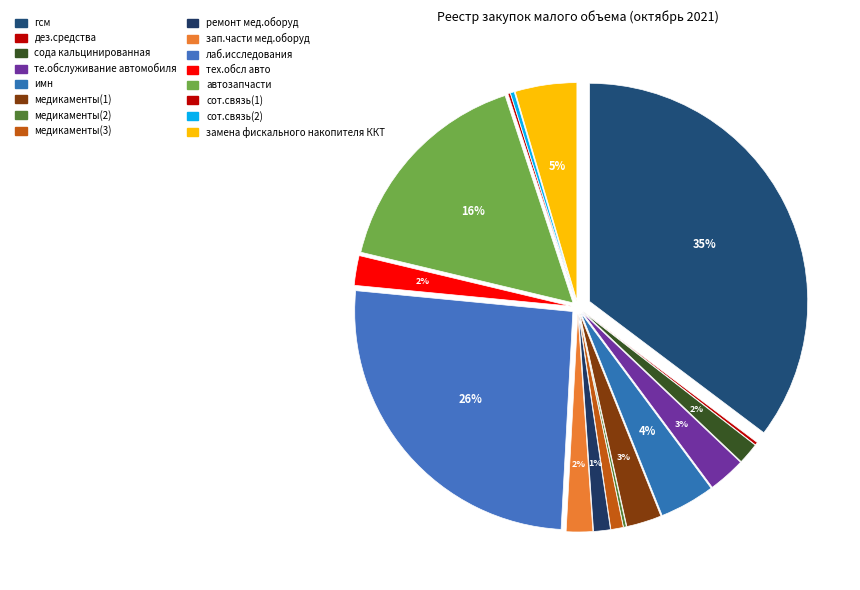

Is it true that имн is 10% of the pie?

False